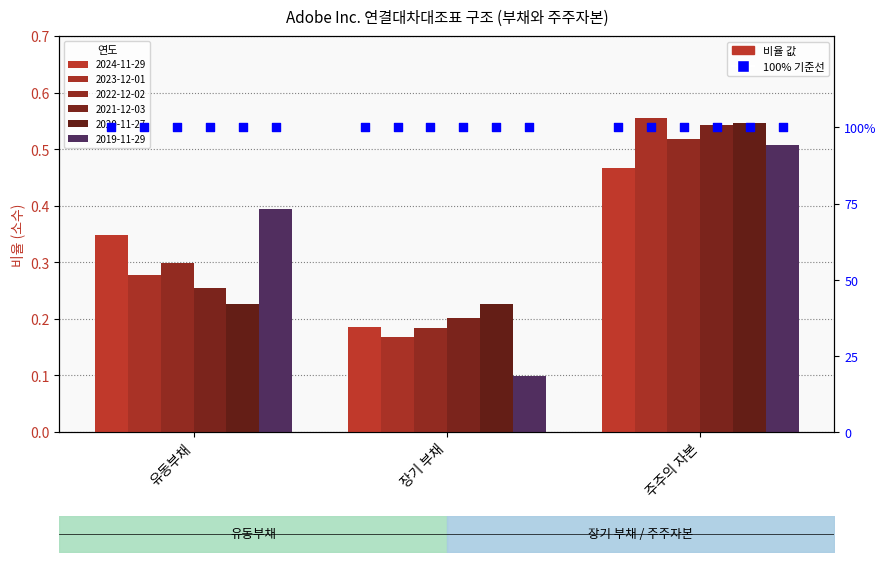

What are all the series names shown in the legend?

2024-11-29, 2023-12-01, 2022-12-02, 2021-12-03, 2020-11-27, 2019-11-29